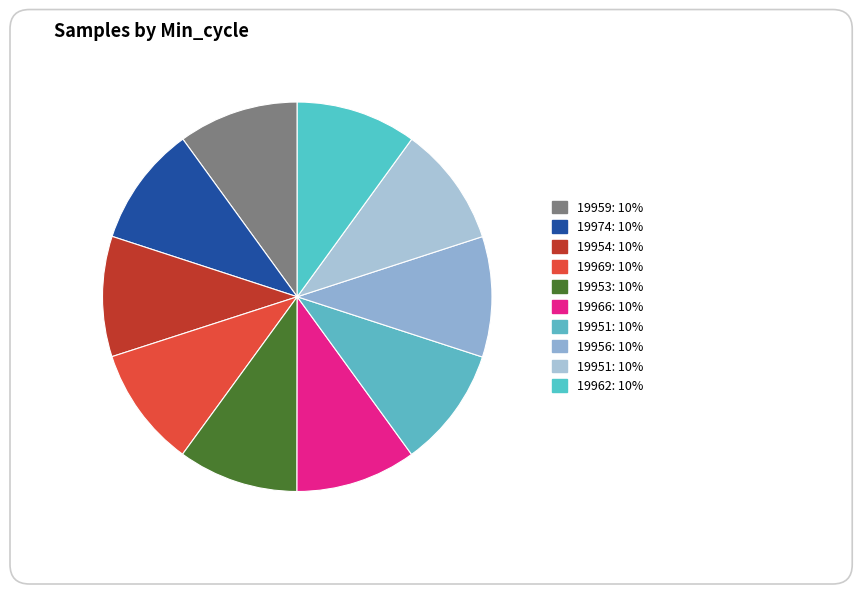

The 19962 slice represents 1% of the pie. True or false?

False